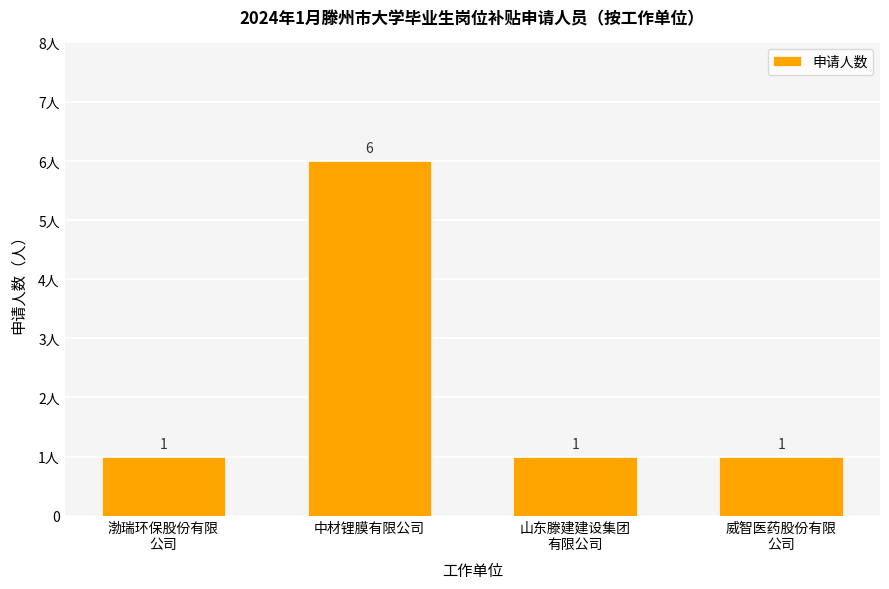

Between 山东滕建建设集团
有限公司 and 渤瑞环保股份有限
公司, which is larger?

山东滕建建设集团
有限公司